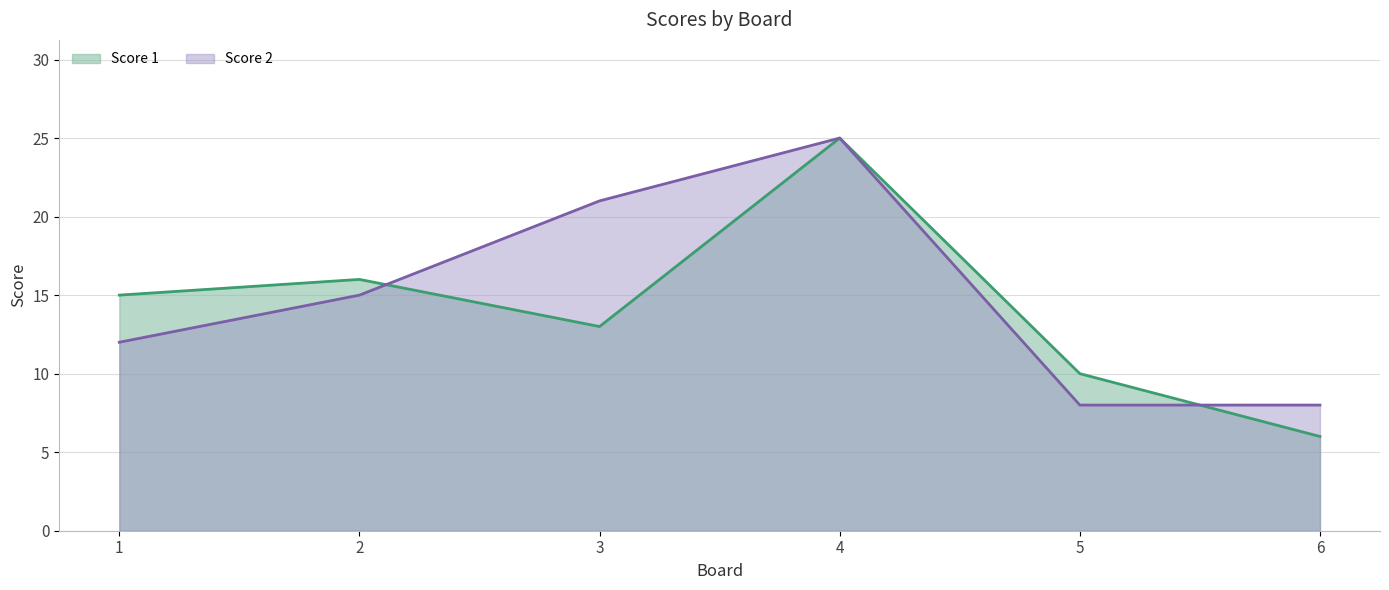

What is the difference between the maximum and minimum values in the Score 2 series?

17